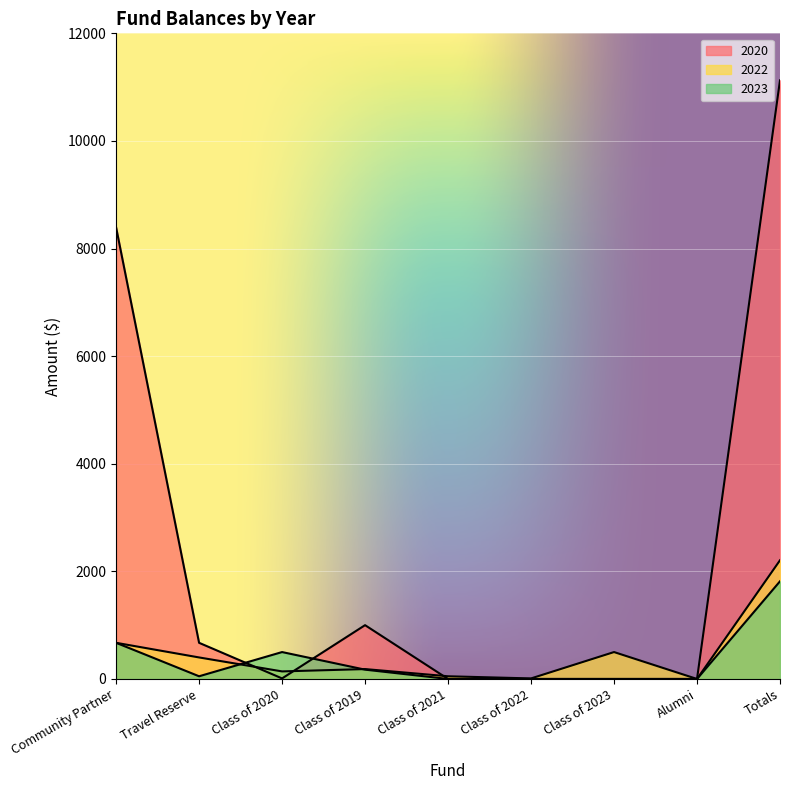

List the labels in order of 2022 value, smallest first.

Alumni, Class of 2022, Class of 2021, Class of 2020, Class of 2019, Travel Reserve, Class of 2023, Community Partner, Totals